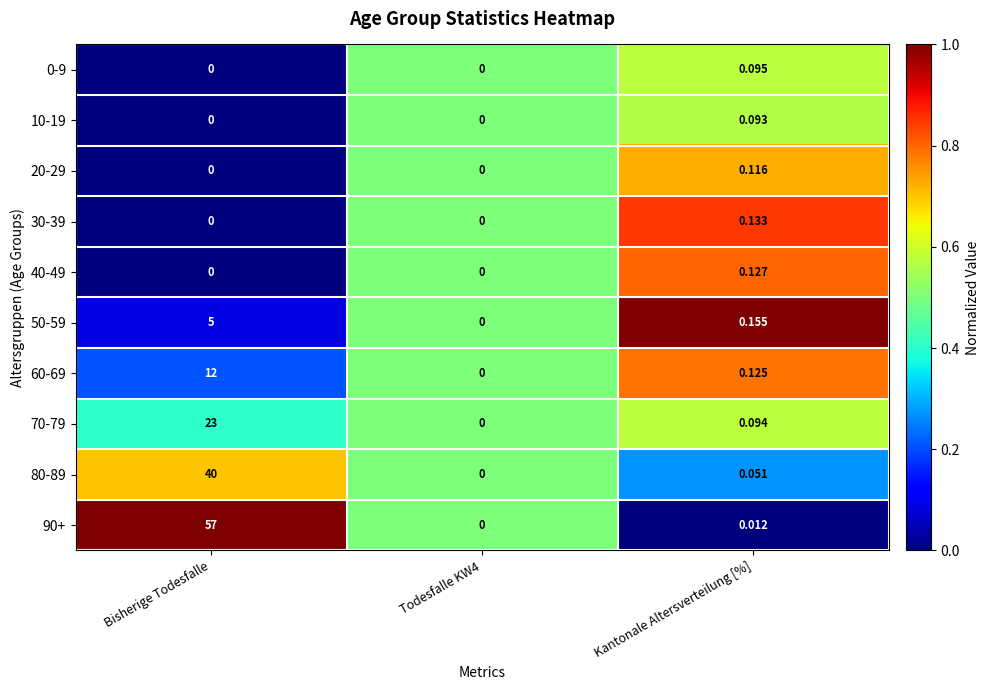

Is the value of 50-59 at Bisherige Todesfalle greater than the value of 70-79 at Todesfalle KW4?

Yes